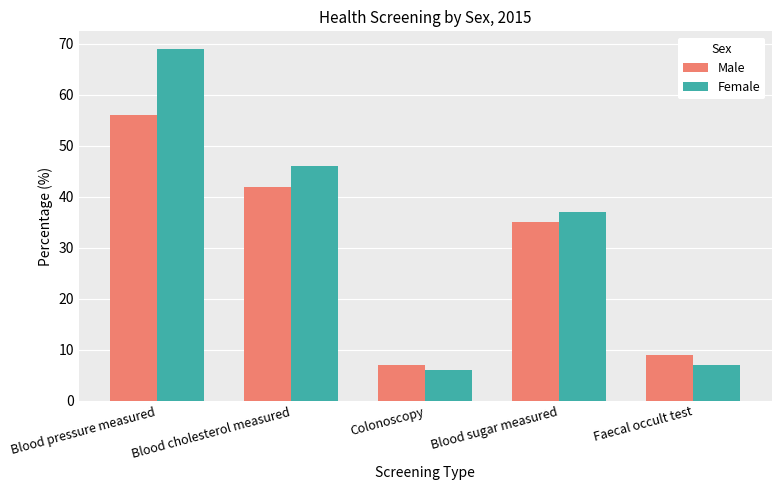

What is the minimum value shown in the chart?

6